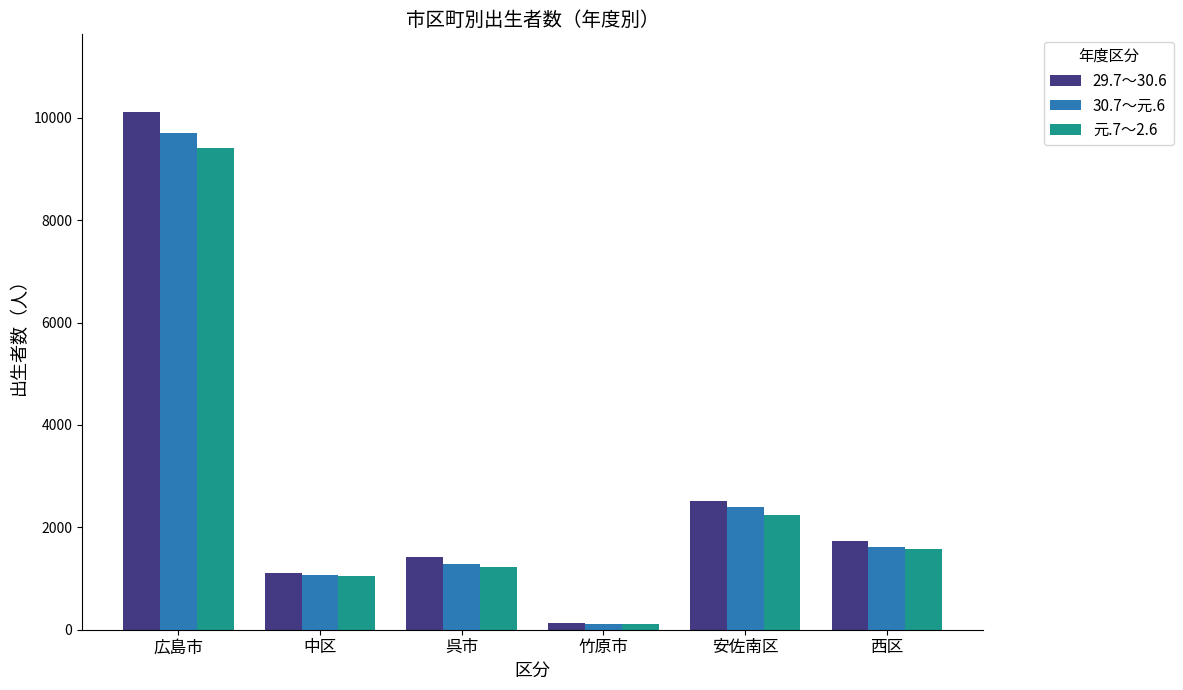

At which label is 元.7～2.6 closest to 4767?

安佐南区